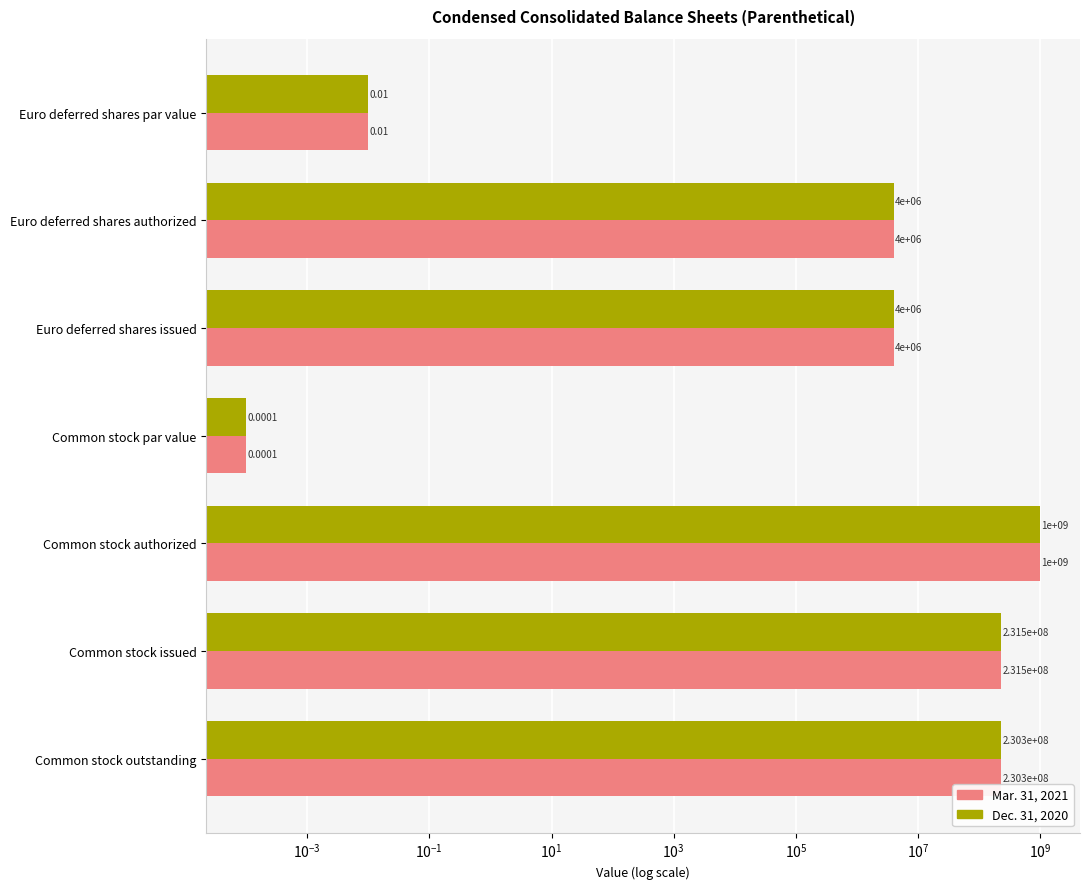

What is the highest value of the Mar. 31, 2021 series?

1000000000.0